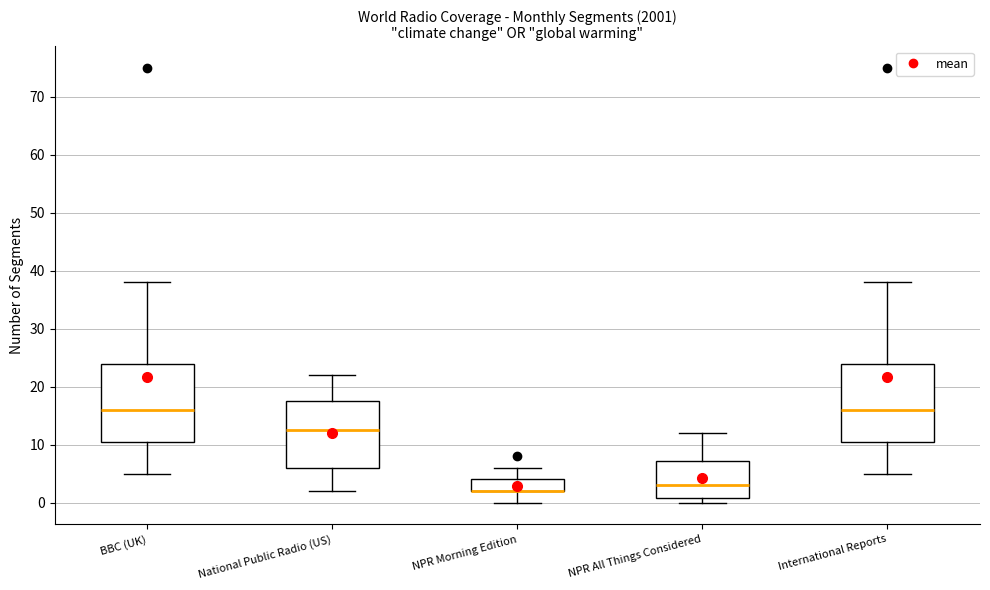

Where does the median line of the box for National Public Radio (US) sit on the y-axis? The values are not printed on the chart, so give them approximately, as read against the axis.

13